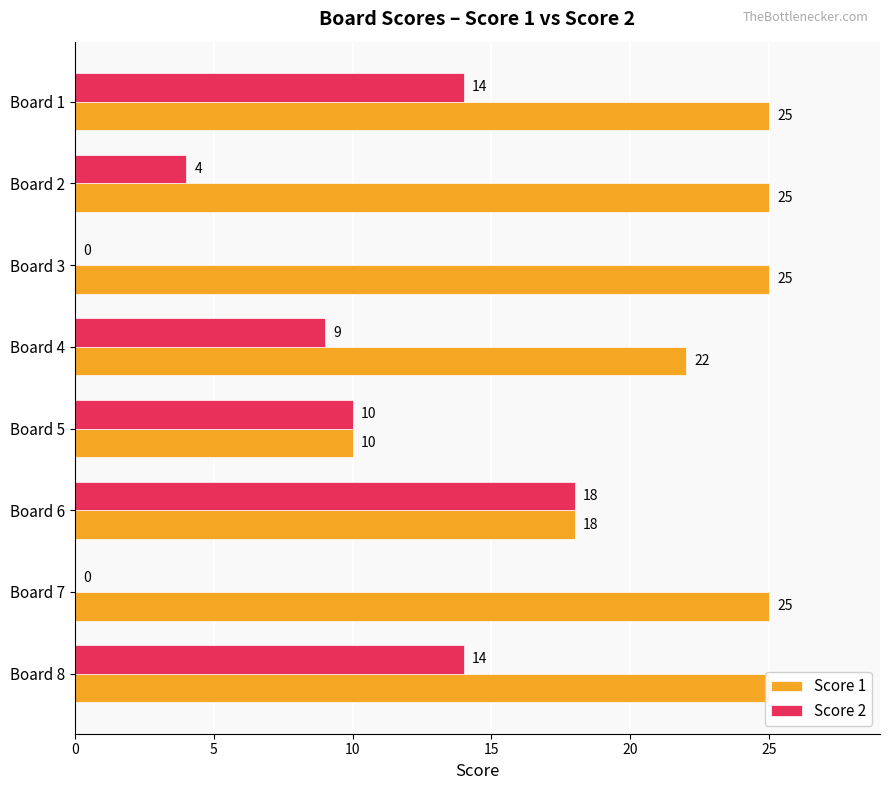

List the series in order of their peak value, lowest first.

Score 2, Score 1